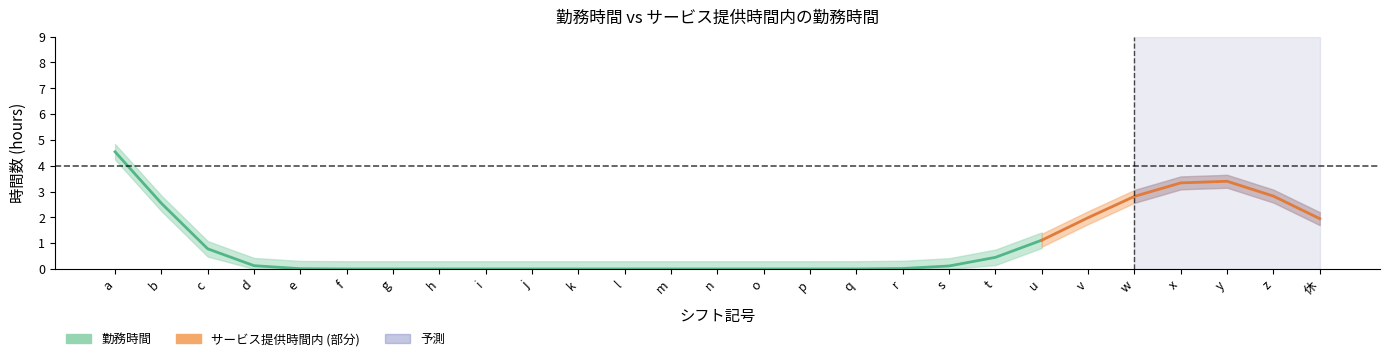

At which label is 勤務時間 closest to 4?

x